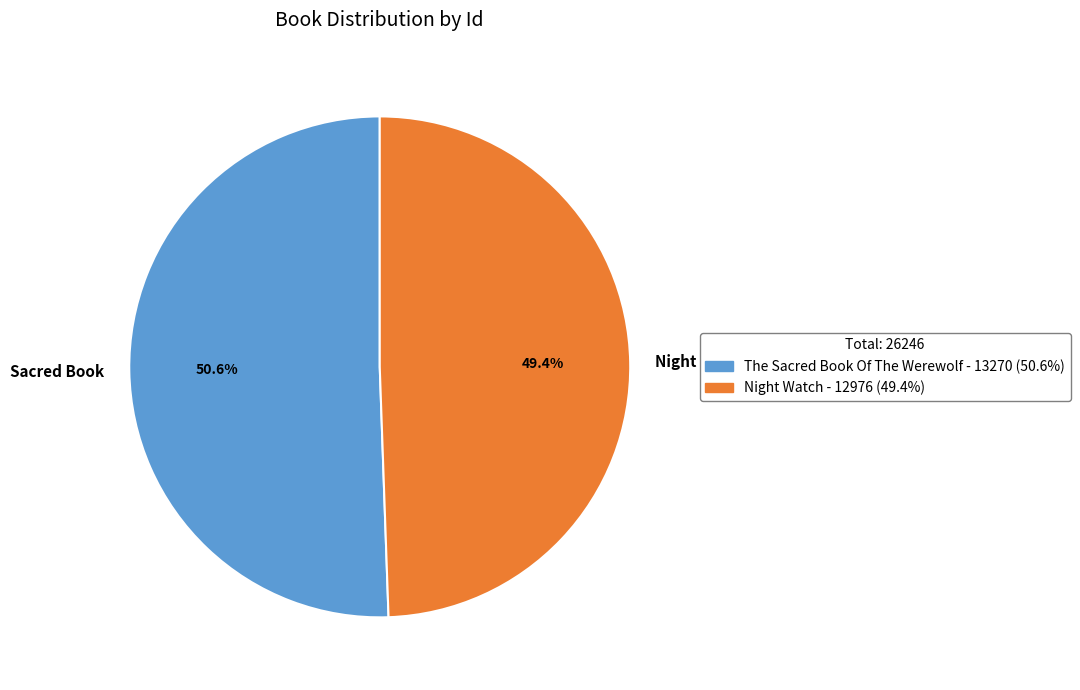

Does any single category account for the majority?

Yes